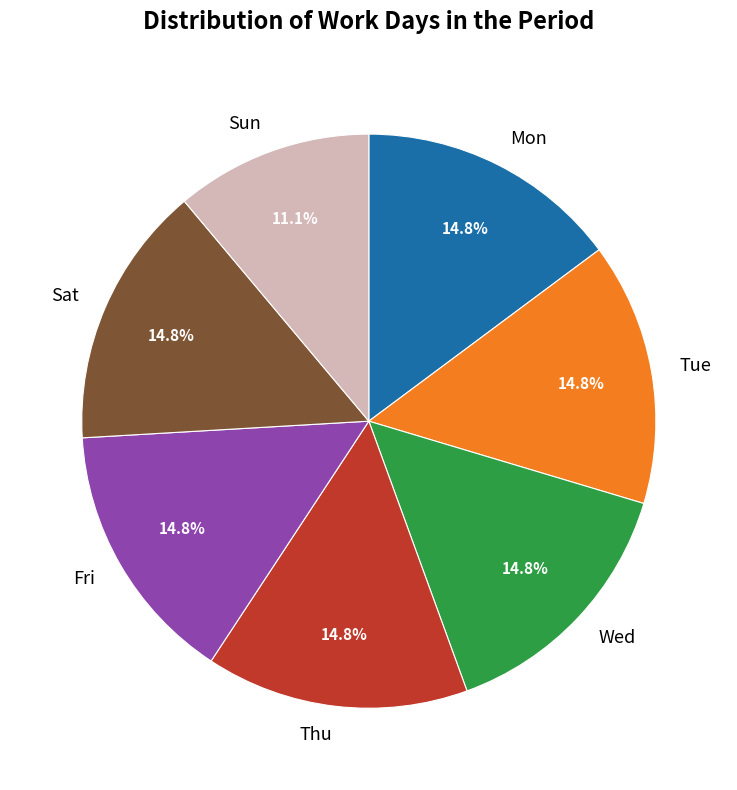

The Sun slice represents 1% of the pie. True or false?

False